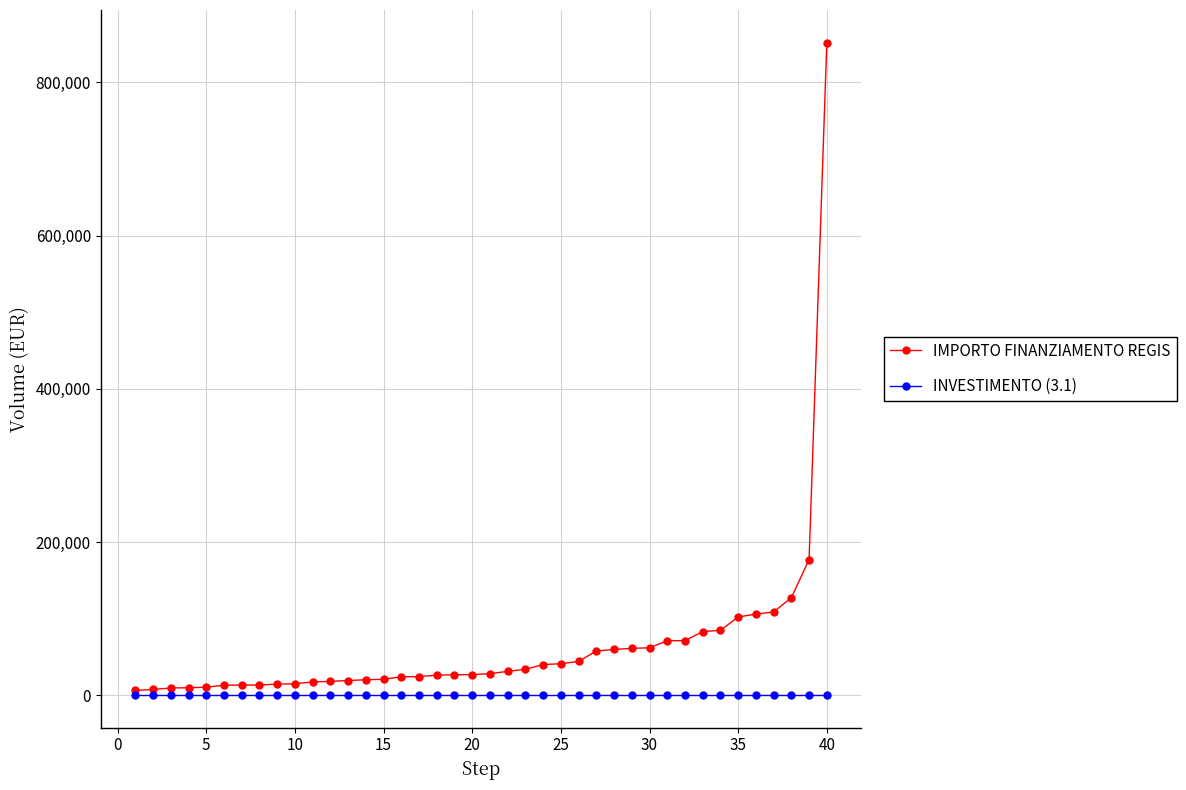

Which series has the largest total across all categories?

IMPORTO FINANZIAMENTO REGIS